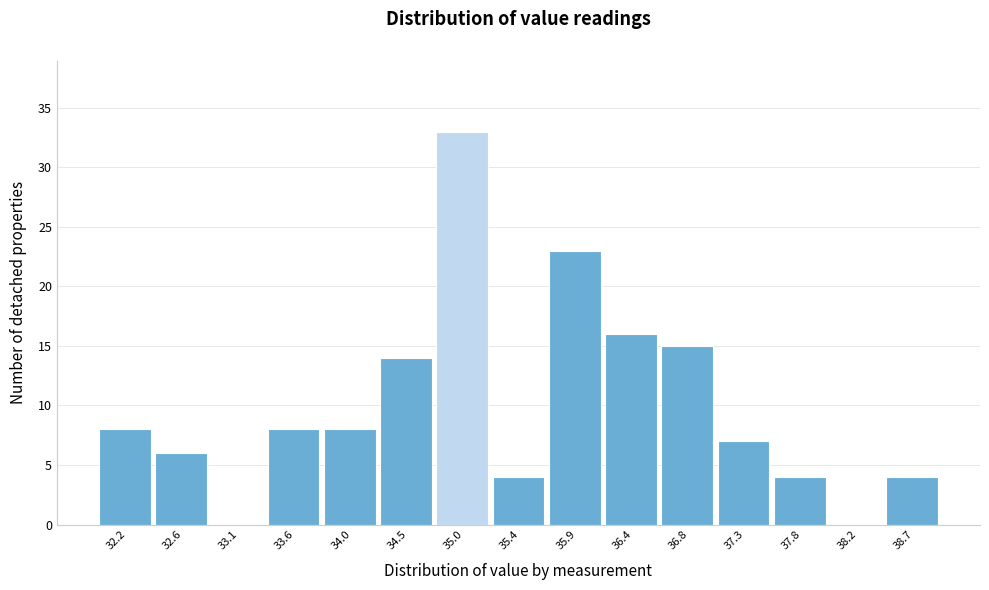

Over which range of the x-axis is the bar tallest?

34.75 to 35.20